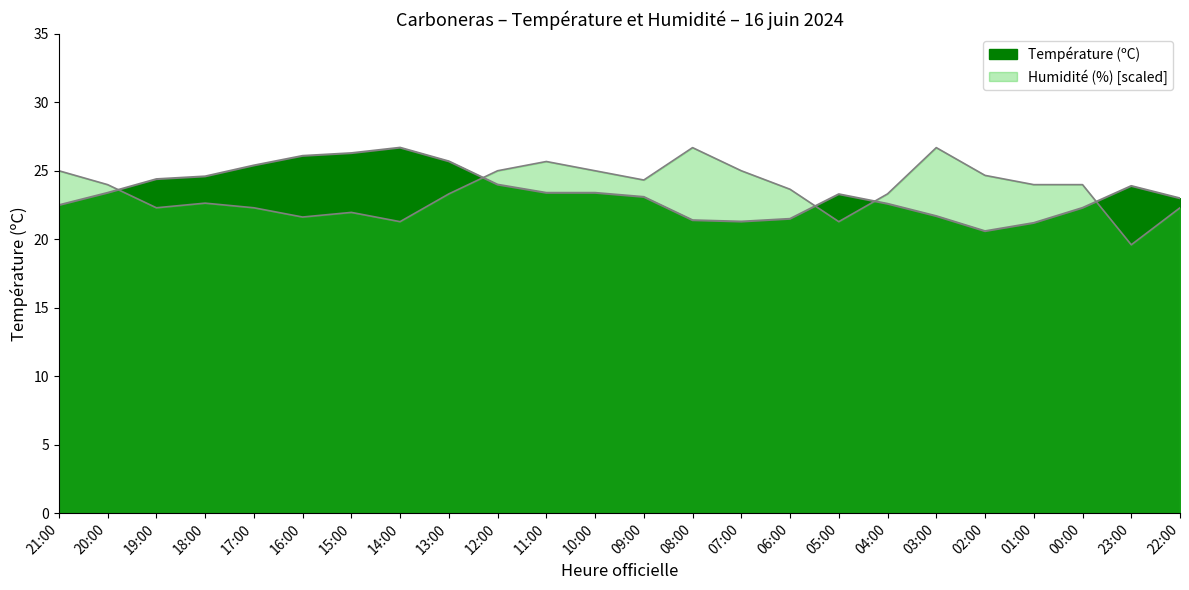

What is the total value across all series at 00:00?

46.3